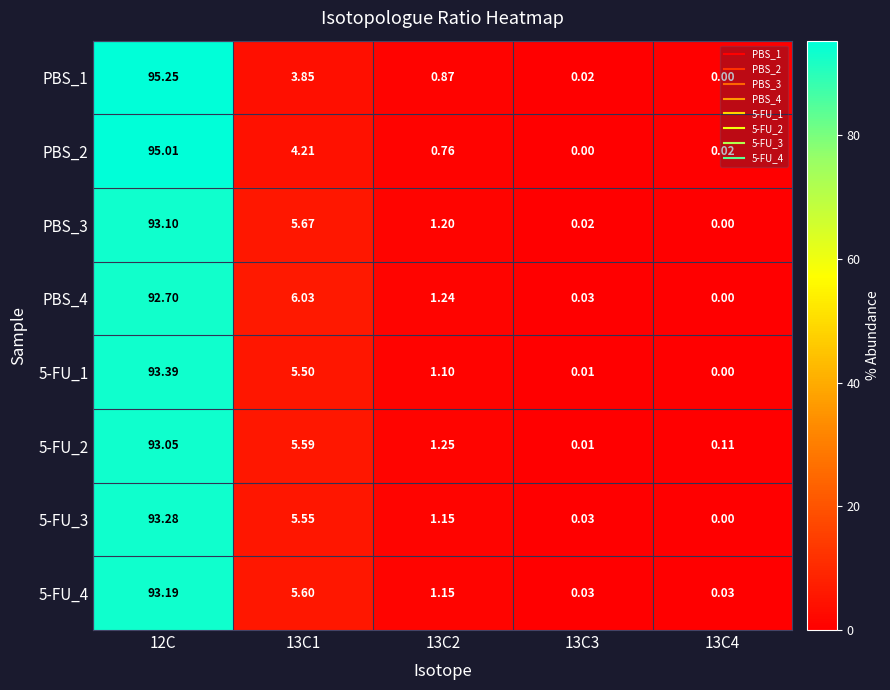

Is the value of 5-FU_2 at 13C3 greater than the value of 5-FU_4 at 12C?

No